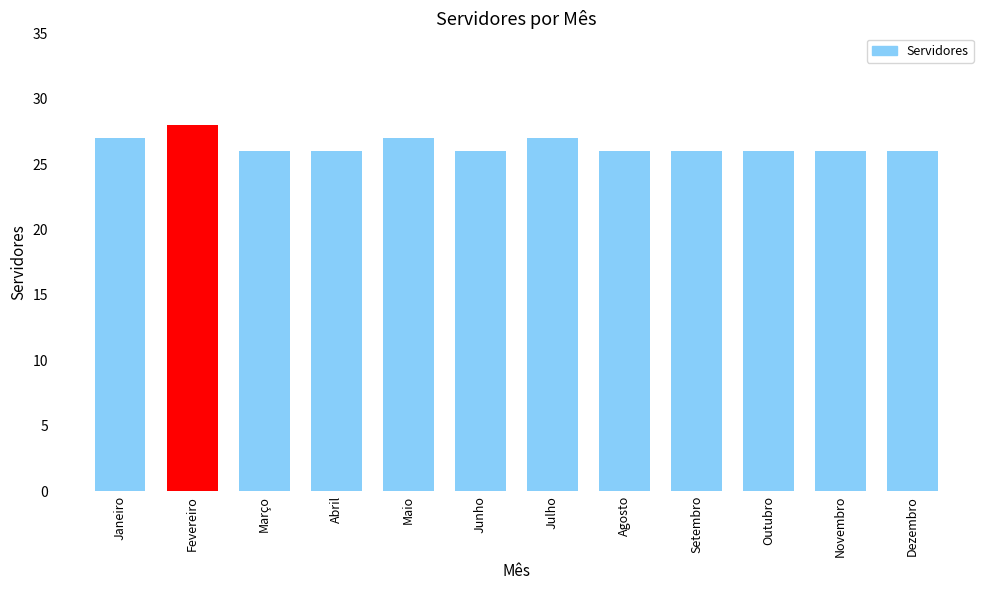

The value at Maio is 27. True or false?

True